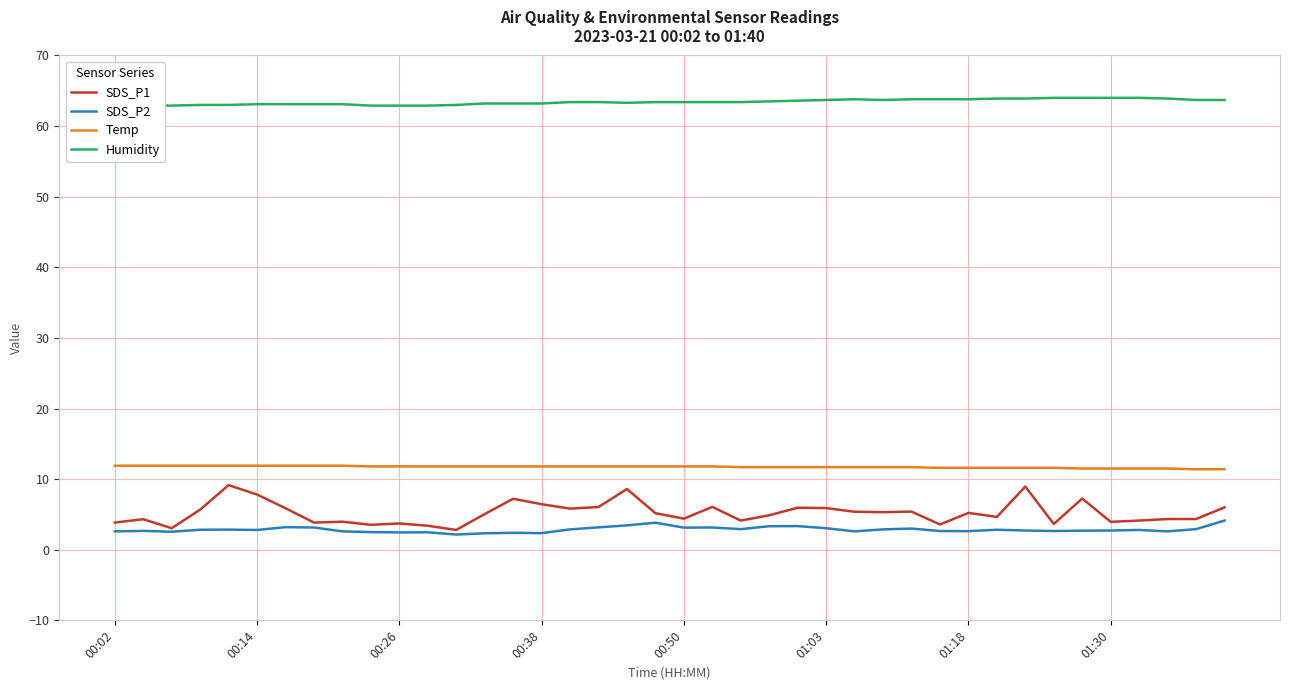

True or false: SDS_P1 and Humidity intersect in this chart.

False